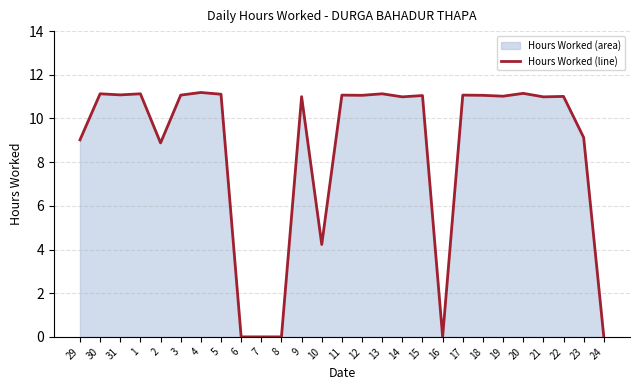

Approximately how many times larger is the value at 5 compared to 29?

1.2